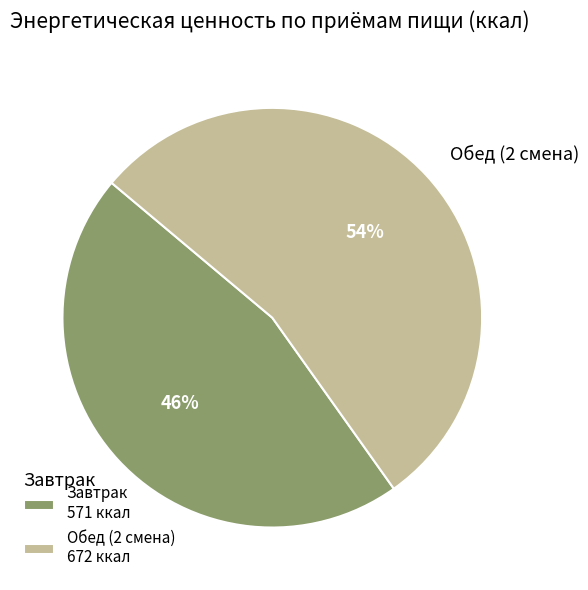

Is it true that Завтрак is 46% of the pie?

True